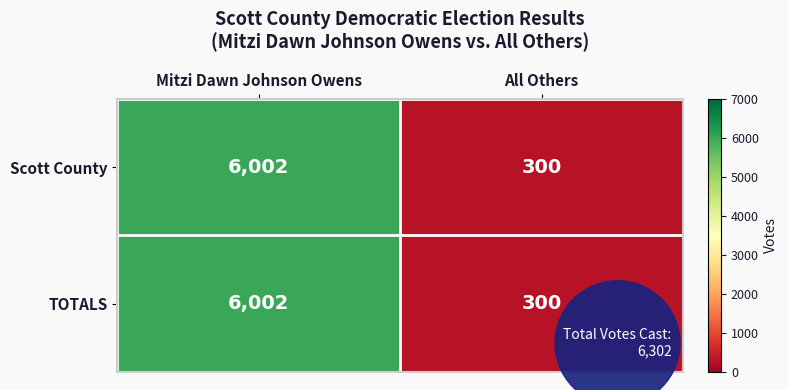

What is the minimum value for TOTALS?

300